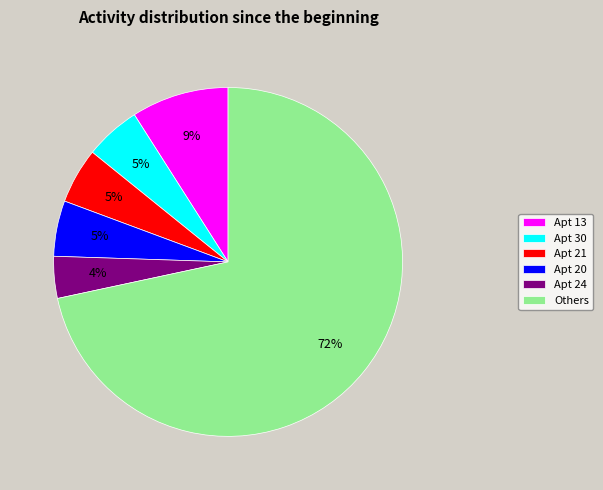

Which slice is the largest?

Others